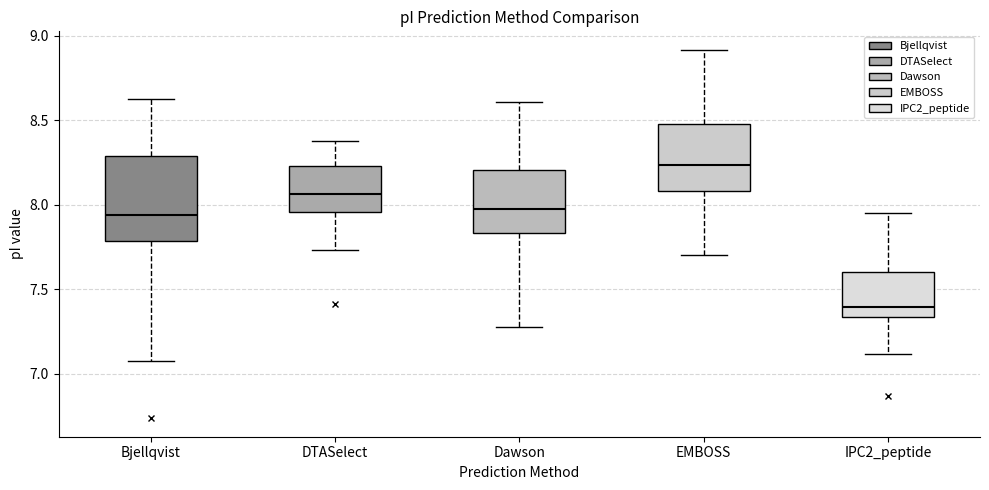

Reading left to right, read every box against the y-axis: the position of its median line, the range the box covers, and the ends of its whiskers. The values are not printed on the chart, so give them approximately, as read against the axis.

Bjellqvist: median 7.95, box 7.80 to 8.30, whiskers 7.05 to 8.60
DTASelect: median 8.05, box 7.95 to 8.25, whiskers 7.75 to 8.40
Dawson: median 7.95, box 7.85 to 8.20, whiskers 7.30 to 8.60
EMBOSS: median 8.25, box 8.10 to 8.50, whiskers 7.70 to 8.90
IPC2_peptide: median 7.40, box 7.35 to 7.60, whiskers 7.10 to 7.95